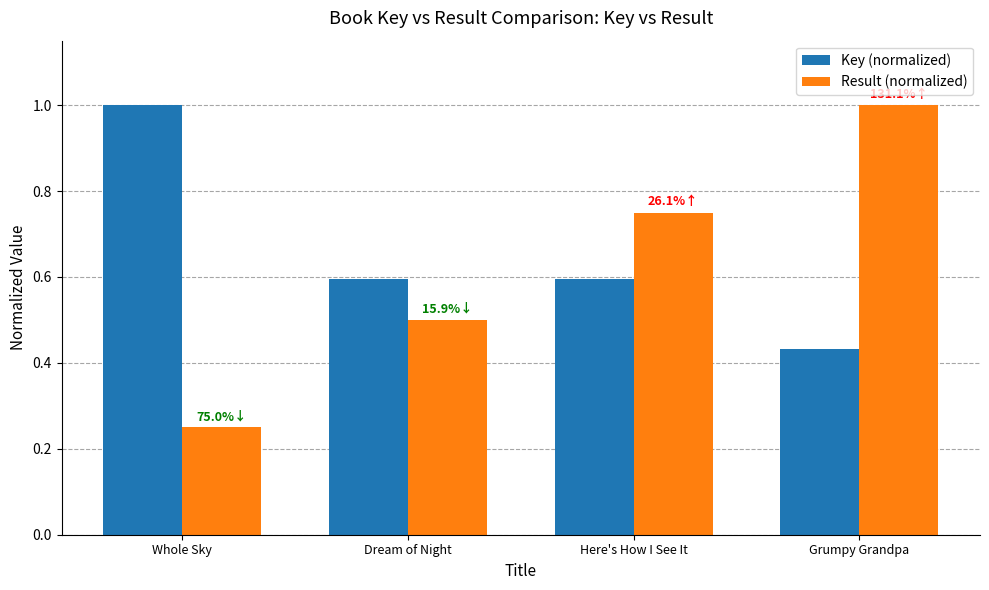

Rank the categories by Result (normalized) value from highest to lowest.

Grumpy Grandpa, Here's How I See It, Dream of Night, Whole Sky